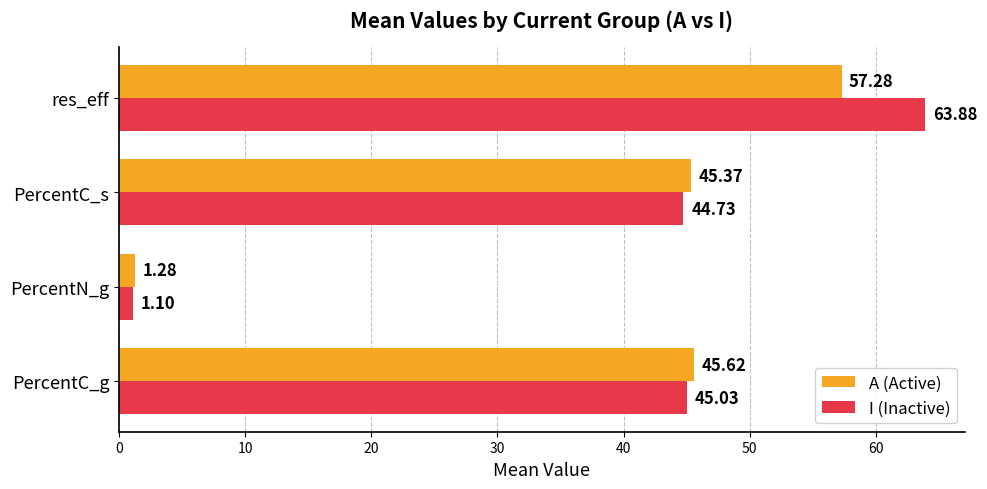

At which label is I (Inactive) closest to 32?

PercentC_s